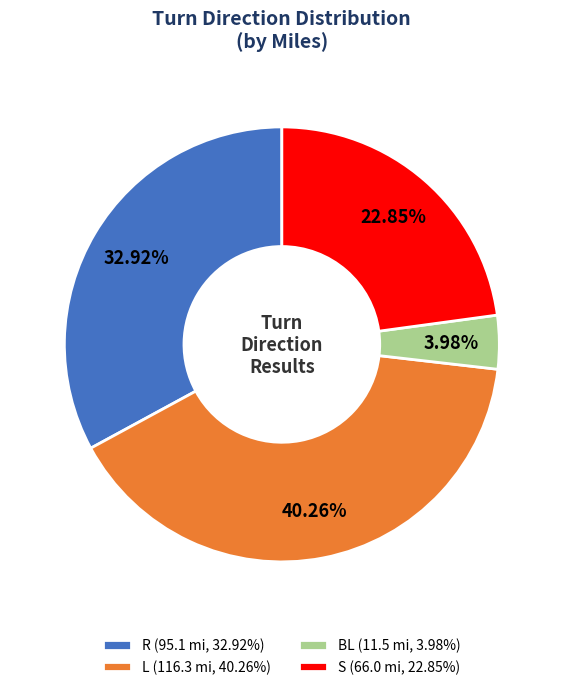

Does R (95.1 mi, 32.92%) represent more than half of the total?

No